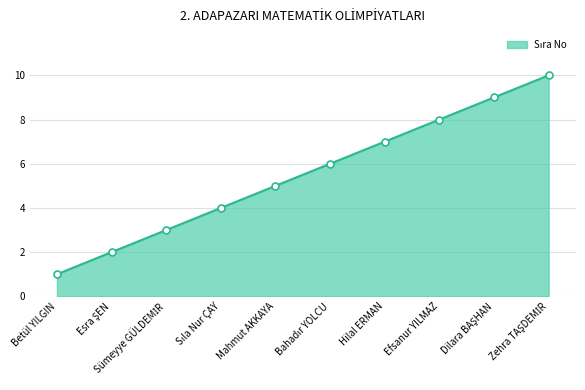

Read the value at Hilal ERMAN.

7